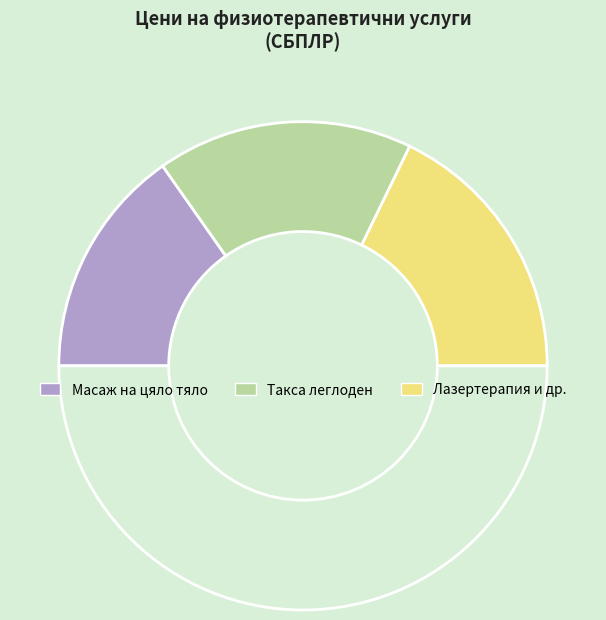

Count the number of slices in the pie.

4